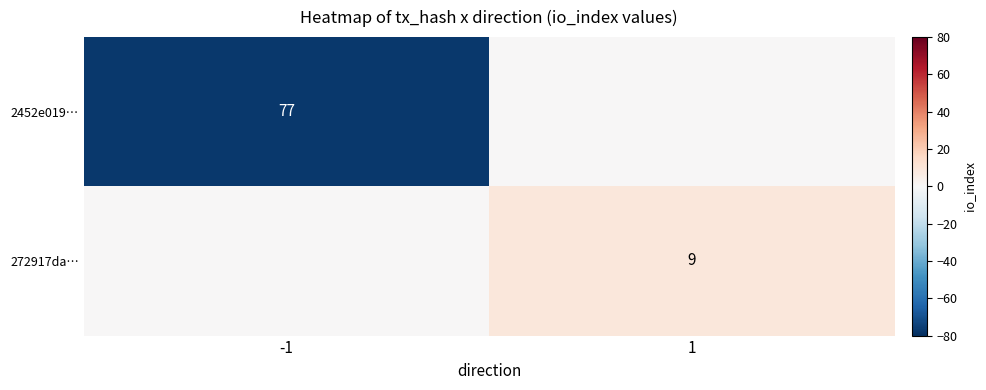

The value of 2452e019… at -1 is -128. True or false?

False